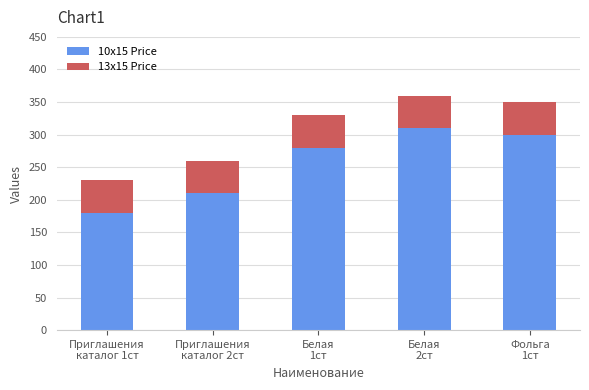

What is the sum of all 10x15 Price values?

1280